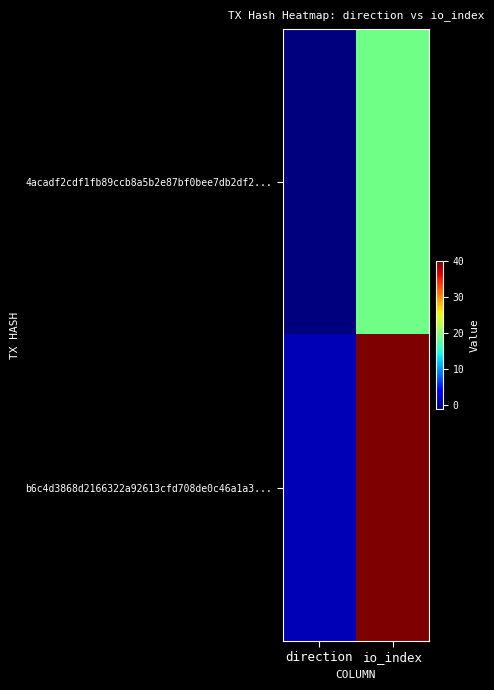

What is the spread (max minus min) of values at direction?

2